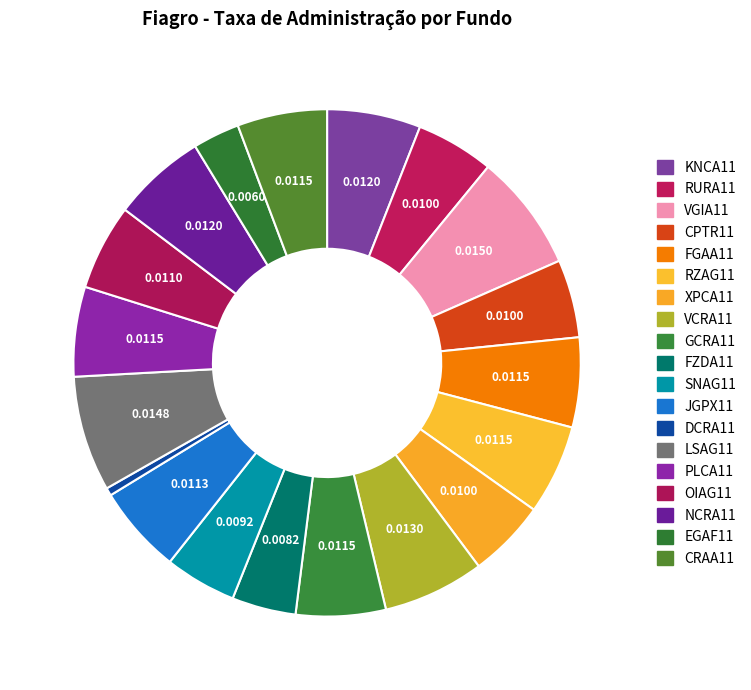

How many slices are in this pie chart?

19